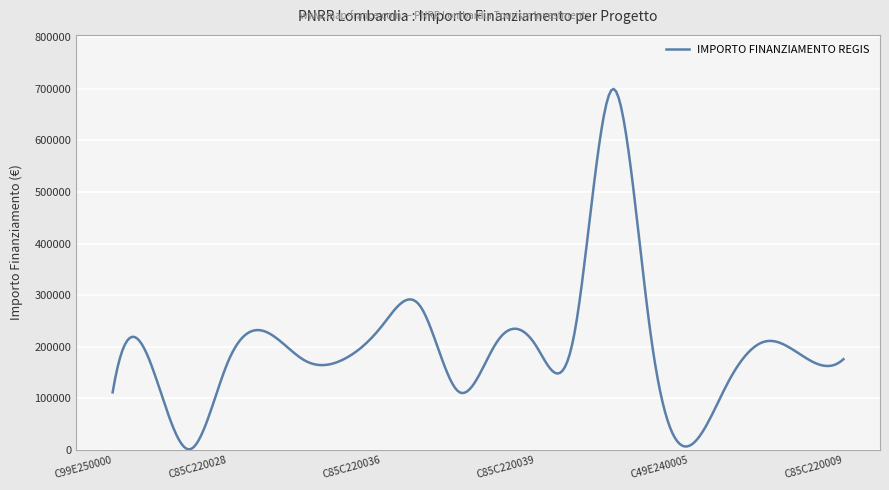

What is the greatest value displayed?

699863.7